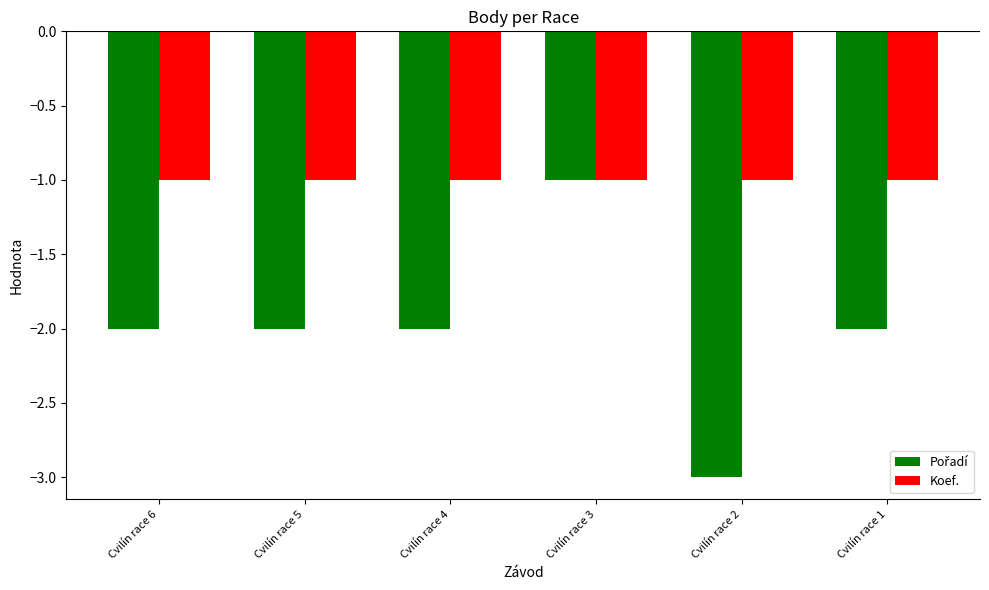

What is the sum of all Koef. values?

-6